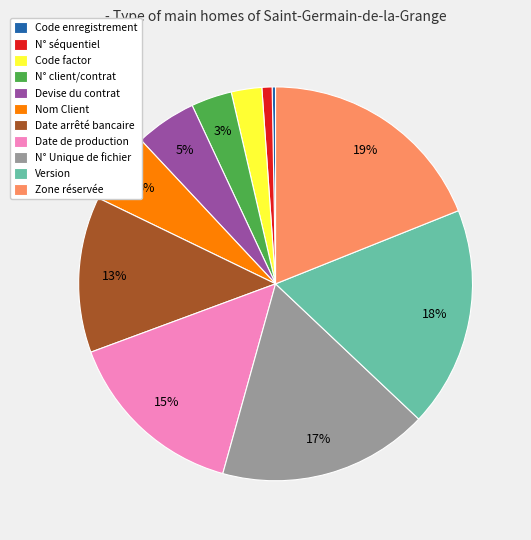

Does N° séquentiel account for over 50% of the chart?

No